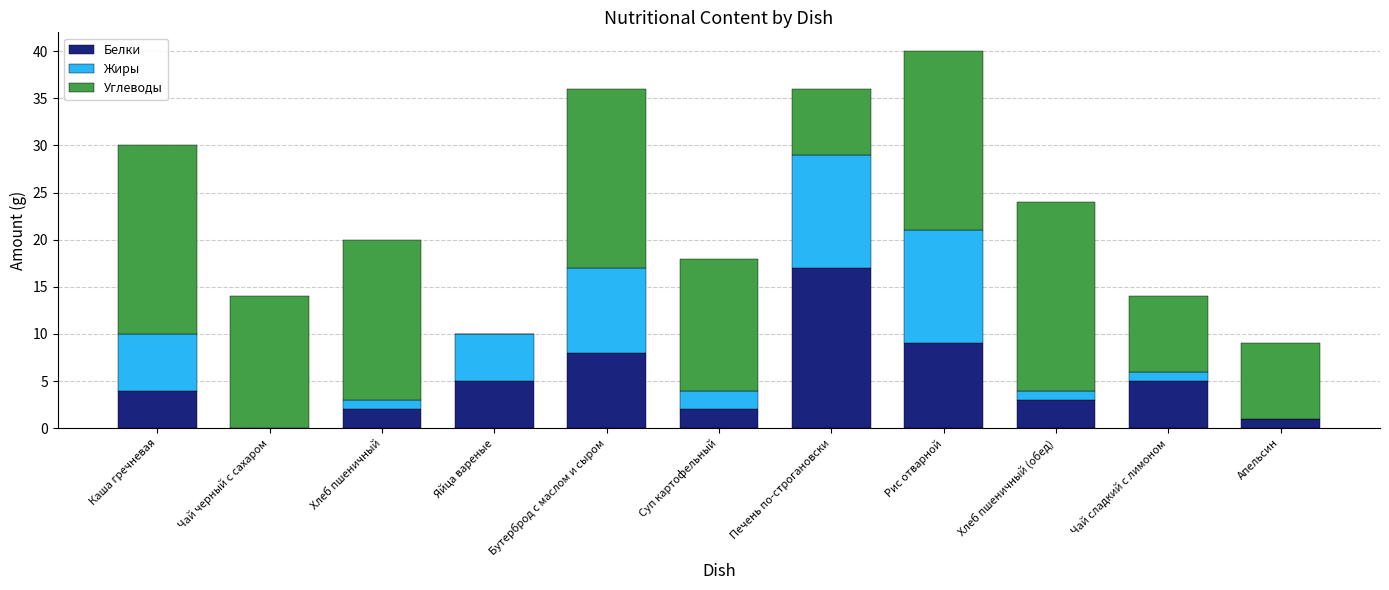

What is the sum of the Белки values at Рис отварной and Суп картофельный?

11